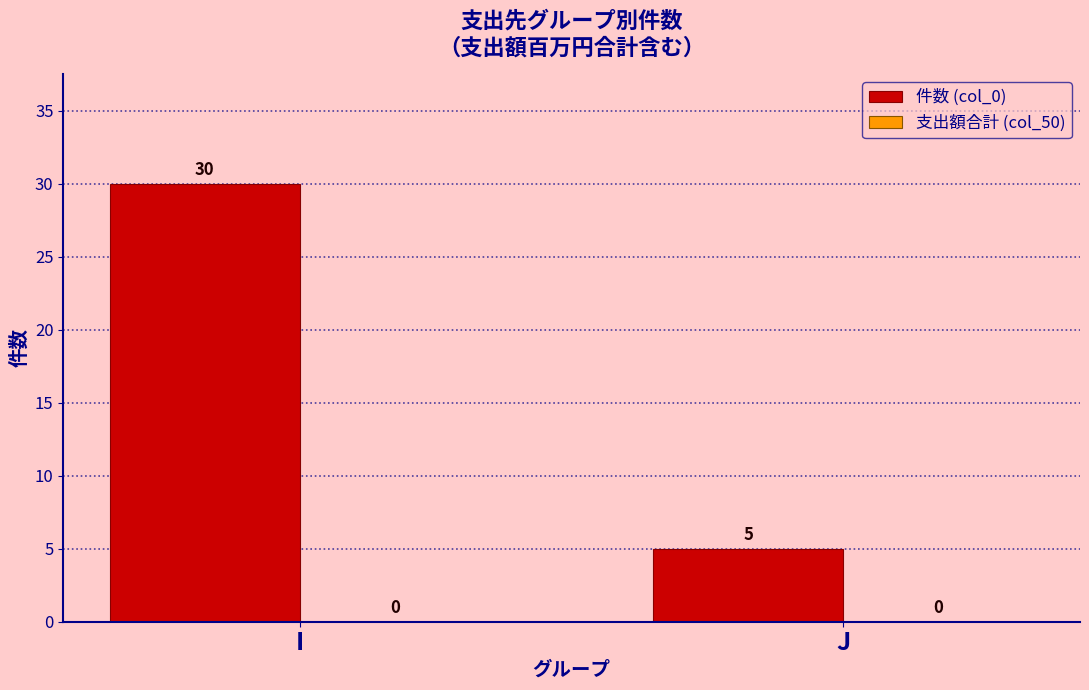

Reading left to right, list all the values displayed in this chart.

I=30	J=5